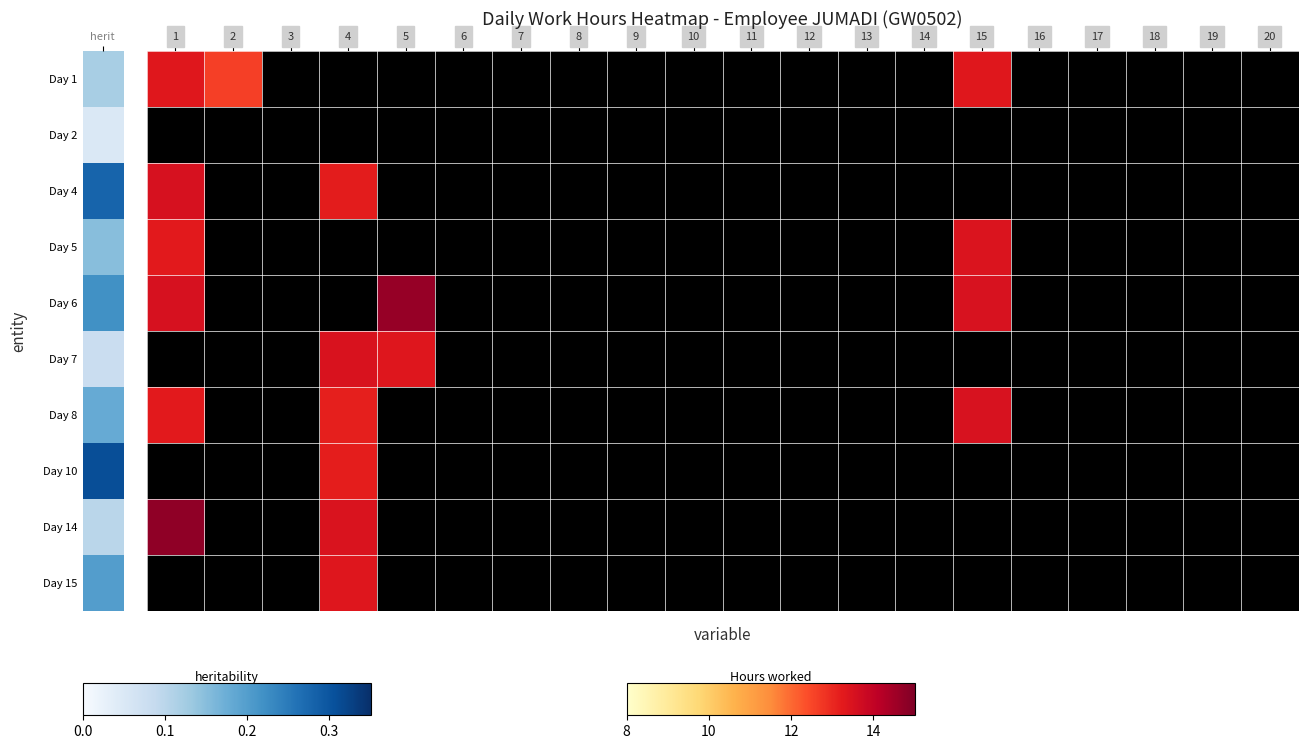

The value of Day 6 at 12 is 0.0. True or false?

True